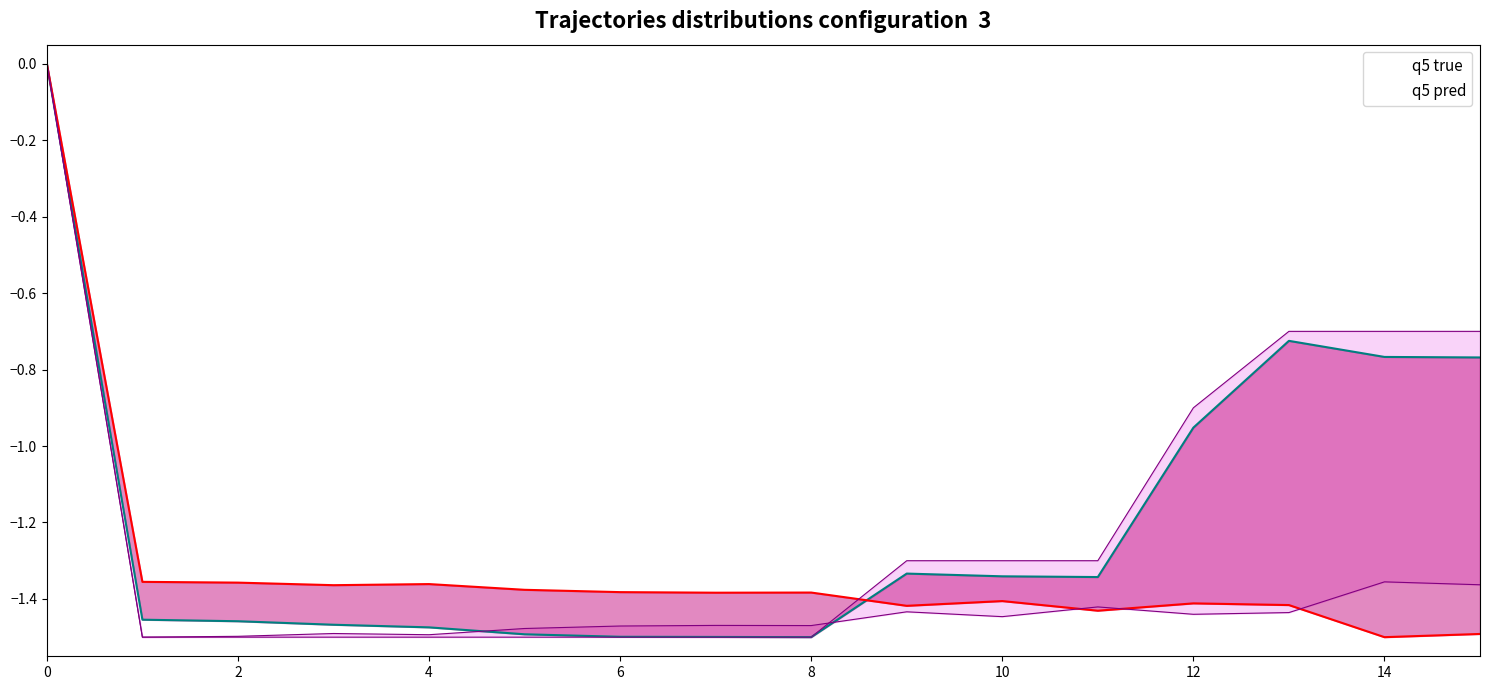

Does the chart have visible grid lines?

No